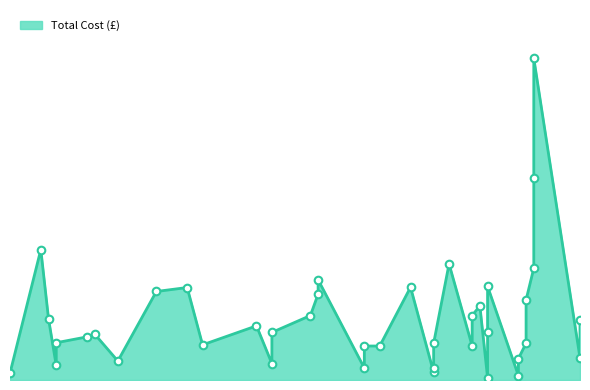

What is the change in value from 24/10/2021 to 14/12/2021?

-300.5